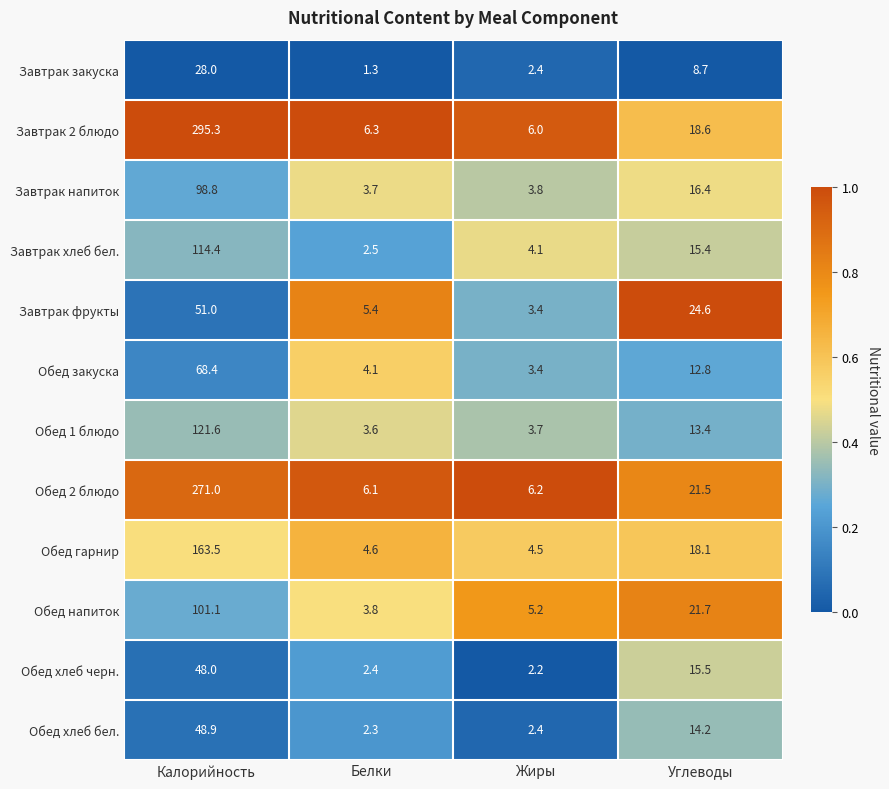

Which label corresponds to the smallest value in the chart?

Белки